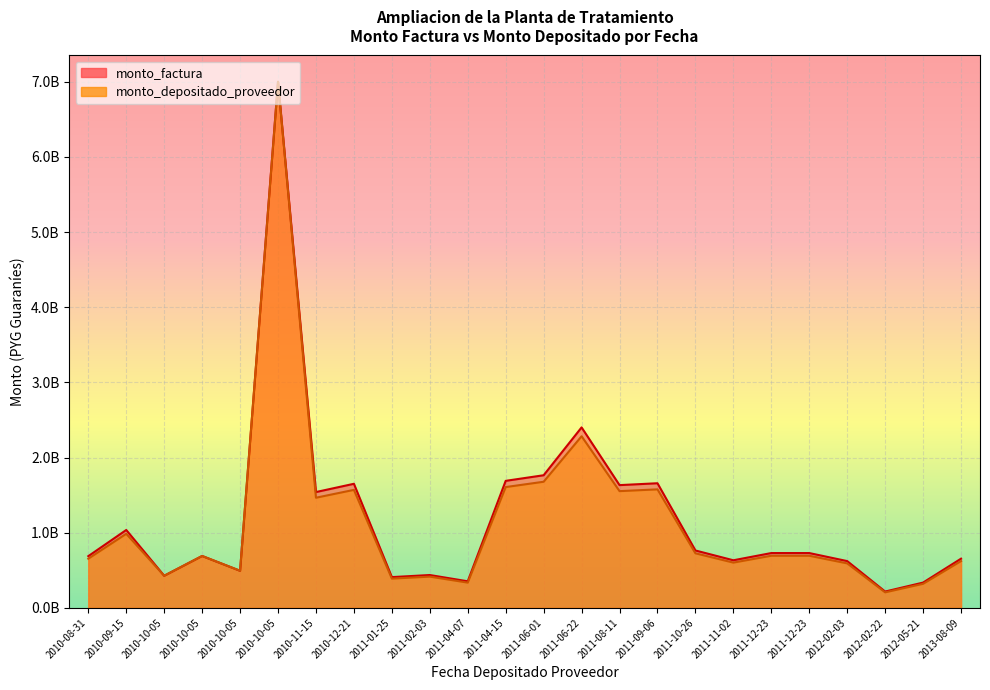

Which series has the largest total across all categories?

monto_factura